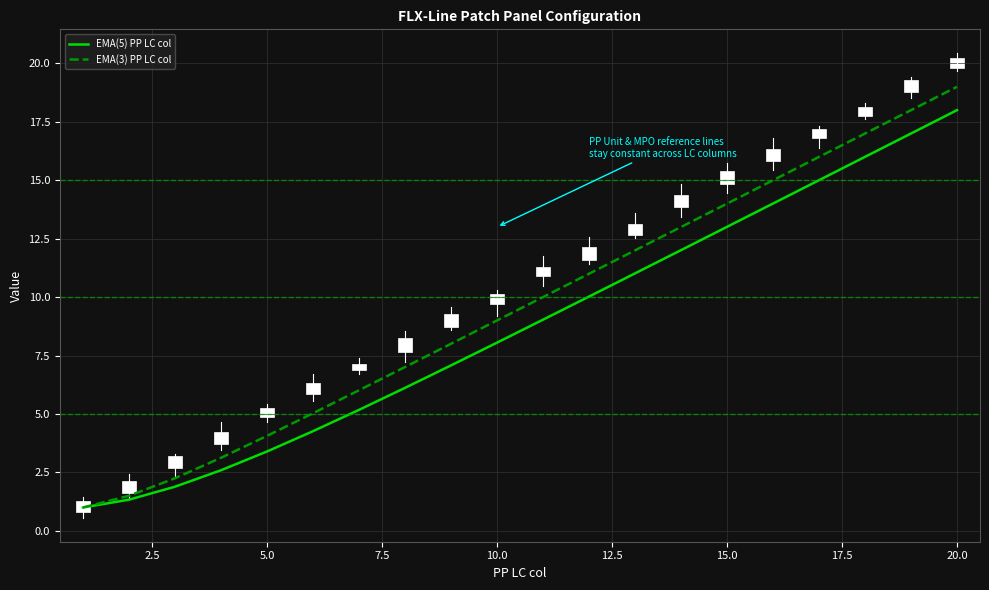

Which category has the highest value in the EMA(3) PP LC col series?

20.0